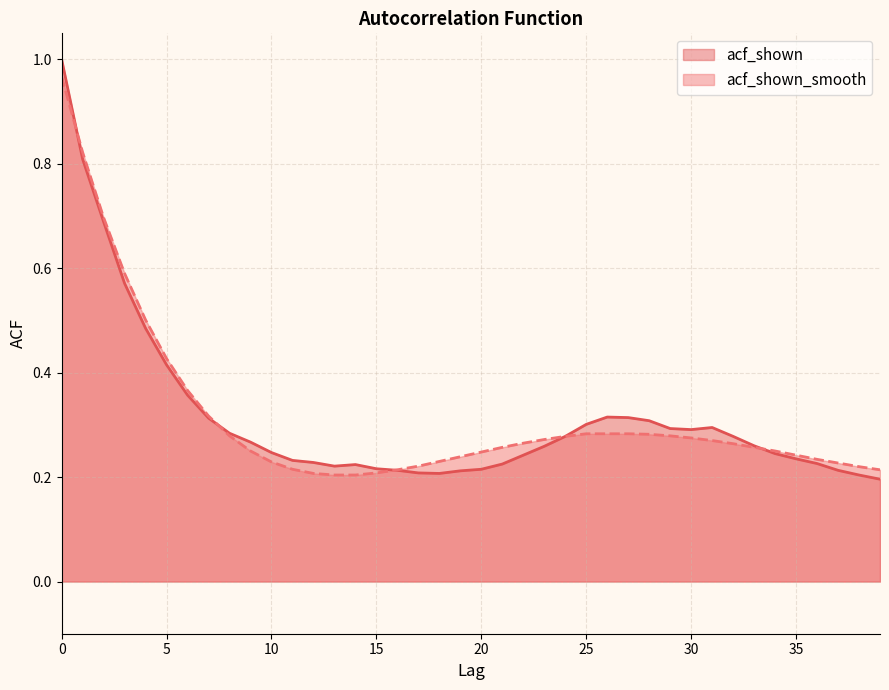

How many interior local valleys does the acf_shown series have?

3